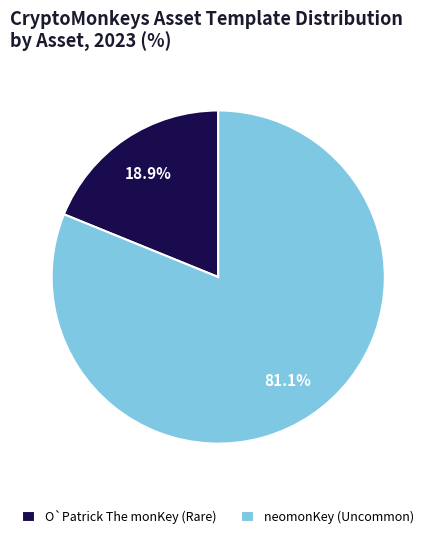

To the nearest percent, what is the average slice percentage?

50%